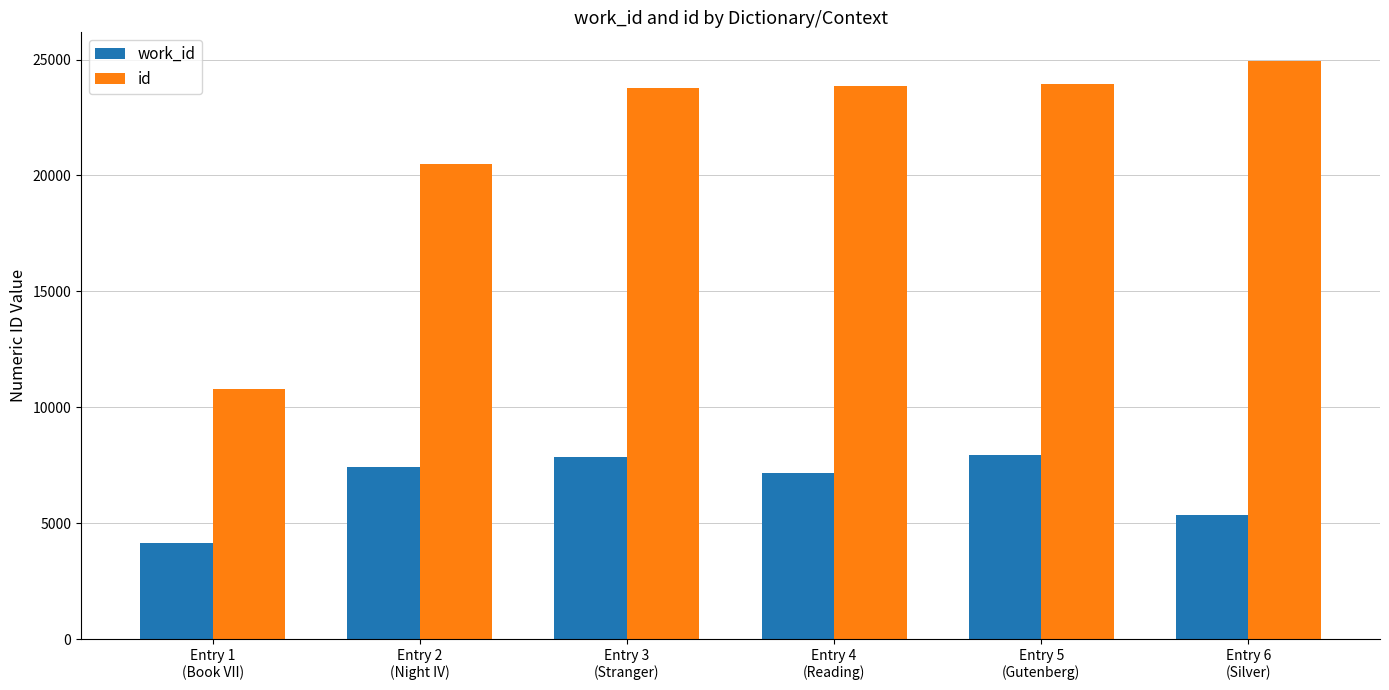

Read the work_id value at Entry 2
(Night IV), to the nearest 50.

7400